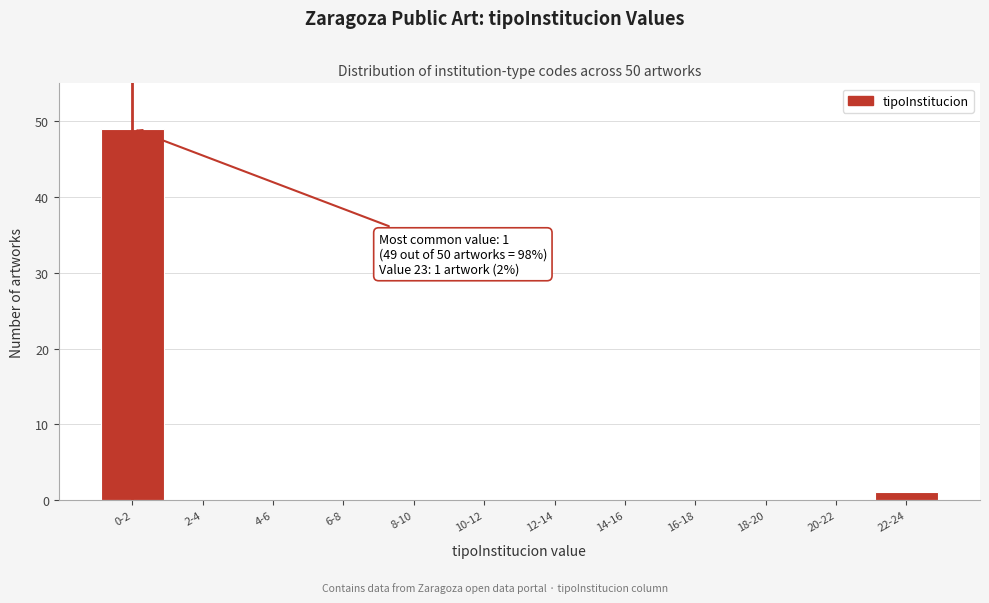

Reading left to right, extract all data points from this chart.

0-2=49	2-4=0	4-6=0	6-8=0	8-10=0	10-12=0	12-14=0	14-16=0	16-18=0	18-20=0	20-22=0	22-24=1